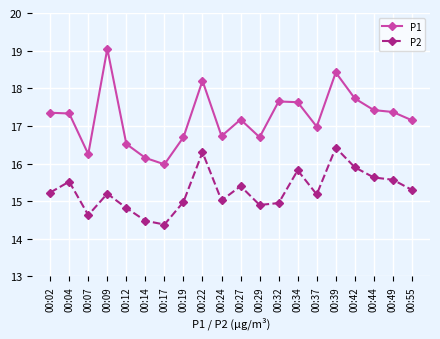

At which category is the sum across all series the highest?

00:39